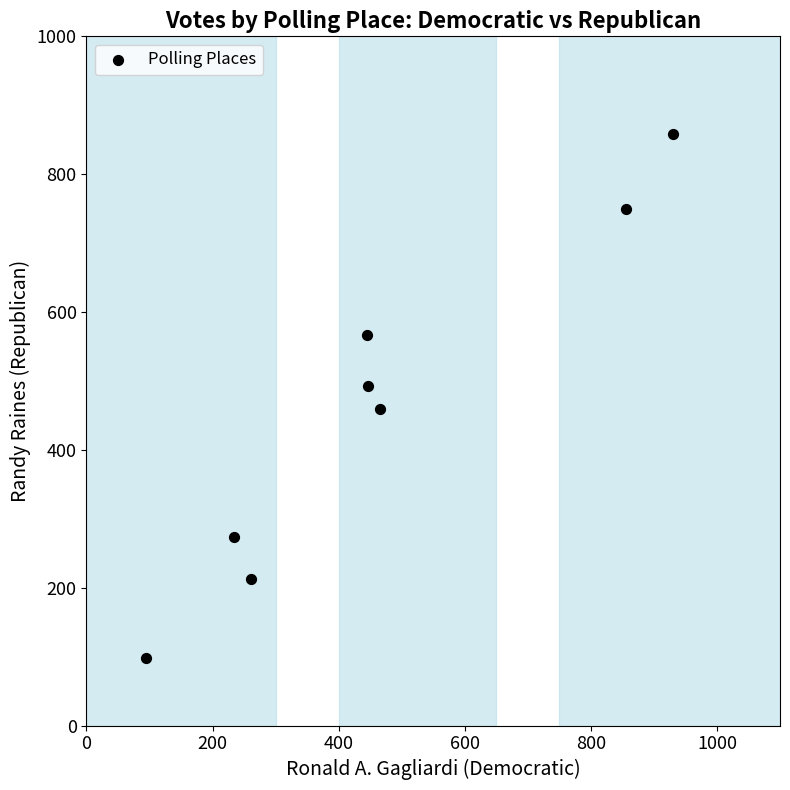

What is the range of Y values (max minus min)?

760